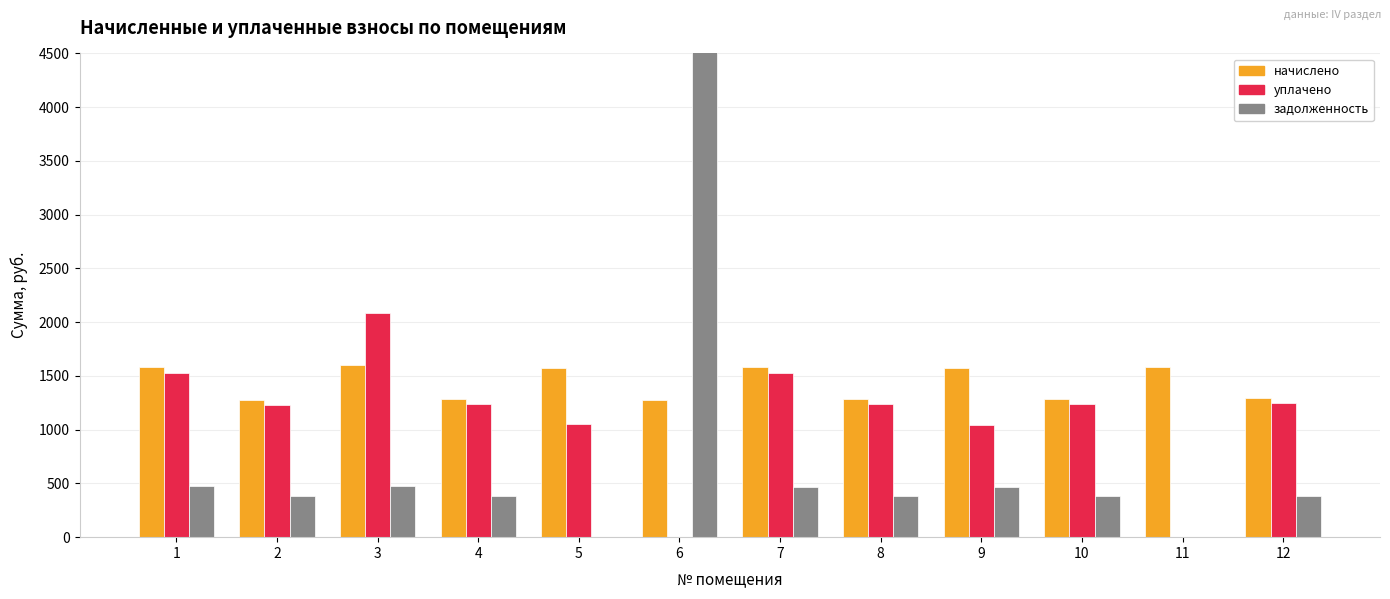

Rank the categories by начислено value from highest to lowest.

3, 11, 1, 7, 5, 9, 12, 10, 8, 4, 6, 2